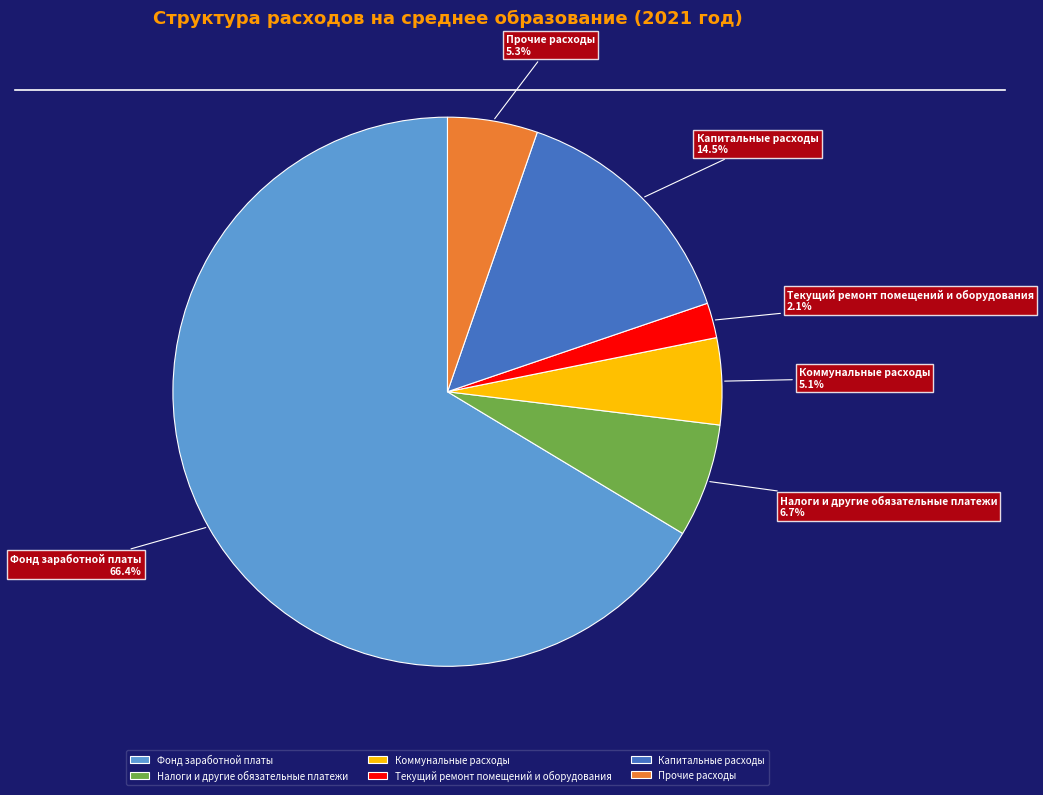

Approximately how many times larger is the value at Фонд заработной платы compared to Коммунальные расходы?

13.0